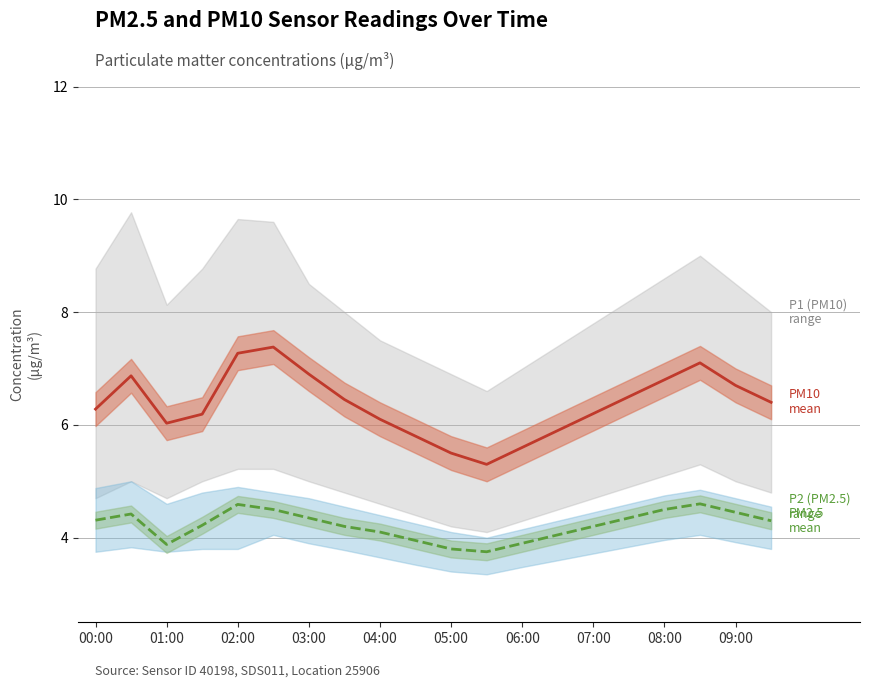

Reading left to right, extract all data points from this chart.

P1 mean: 6.3	6.9	6.0	6.2	7.3	7.4	6.9	6.5	6.1	5.8	5.5	5.3	5.6	5.9	6.2	6.5	6.8	7.1	6.7	6.4
P2 mean: 4.3	4.4	3.9	4.2	4.6	4.5	4.3	4.2	4.1	4.0	3.8	3.8	3.9	4.0	4.2	4.3	4.5	4.6	4.5	4.3